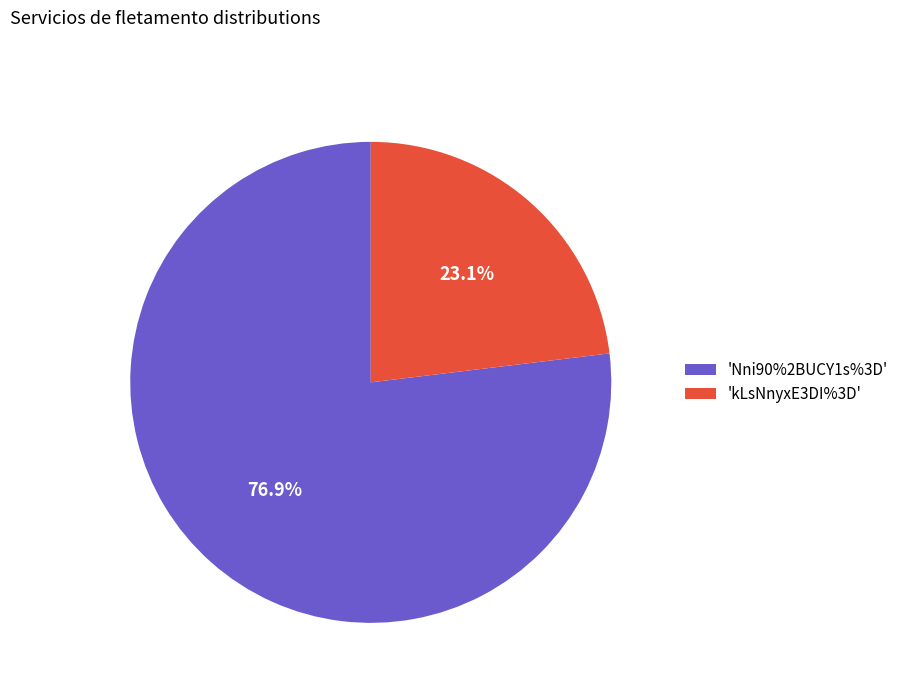

Is there a majority slice in this chart?

Yes